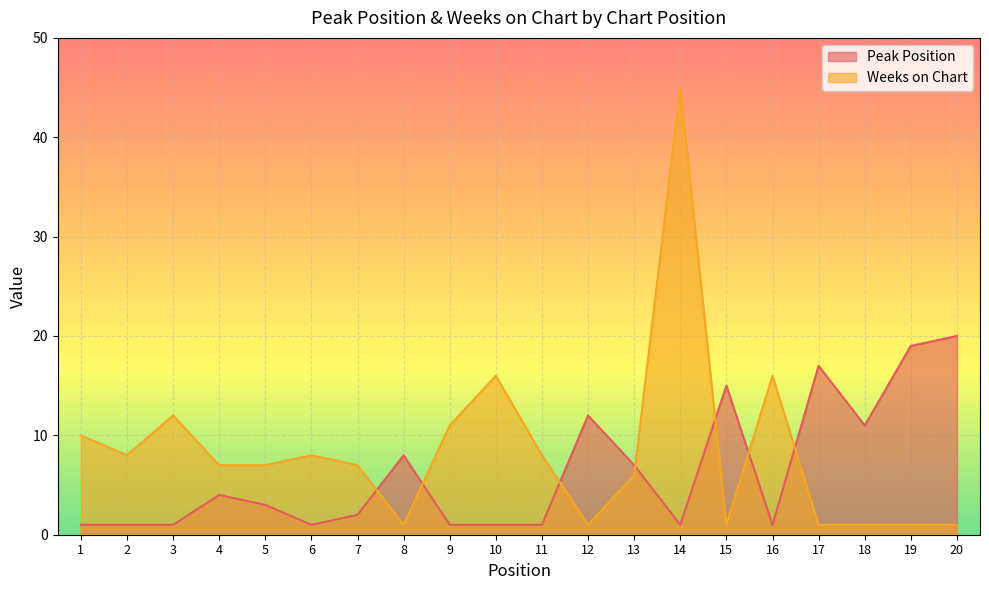

What is the value of the Peak Position point at the 9th from the left?

1